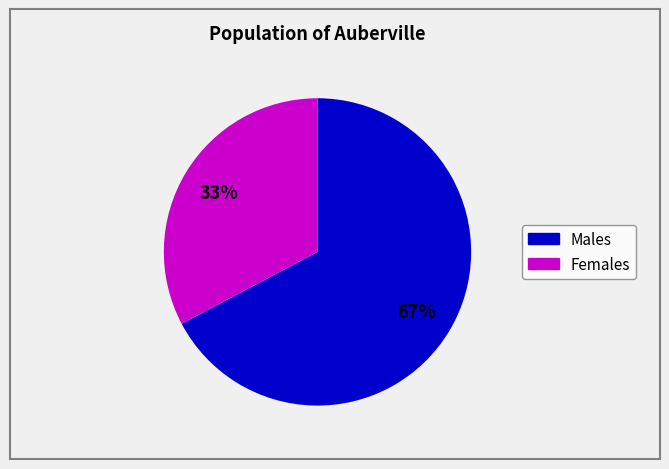

Is there a majority slice in this chart?

Yes